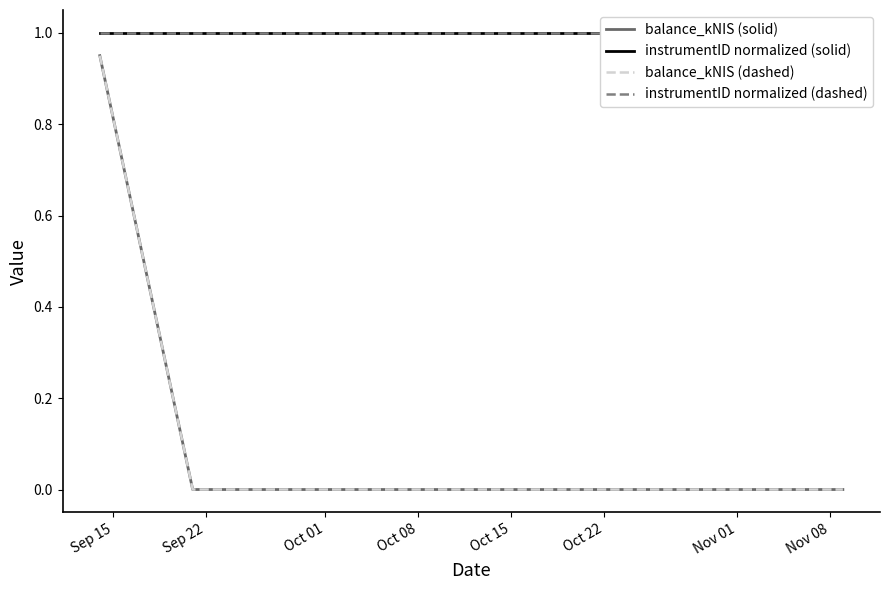

Which has a higher value, Oct 15 or Sep 22?

Oct 15